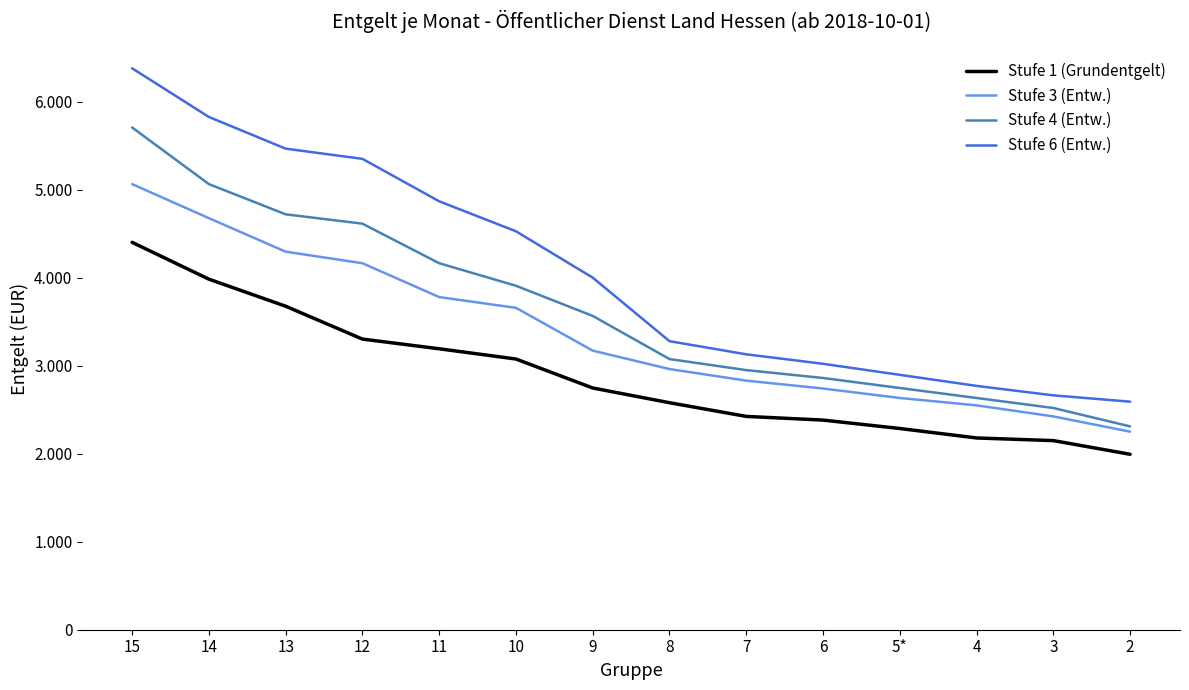

Which series has the largest total across all categories?

Stufe 6 (Entw.)